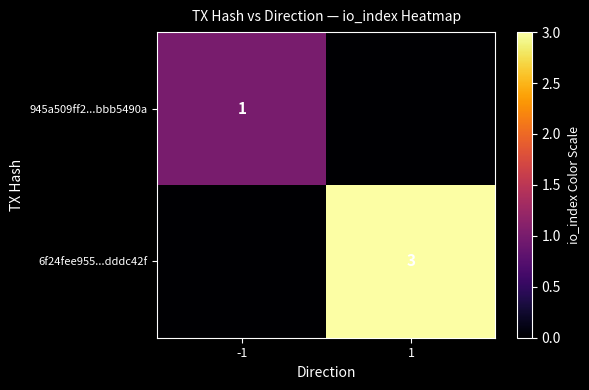

The value of 945a509ff2...bbb5490a at -1 is 1. True or false?

True